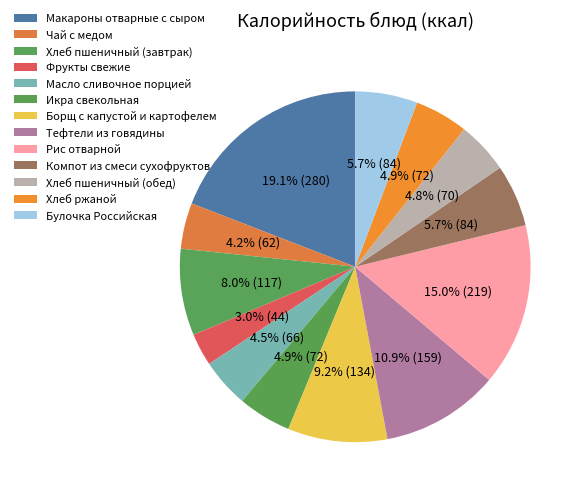

To the nearest percent, what is the average slice percentage?

8%